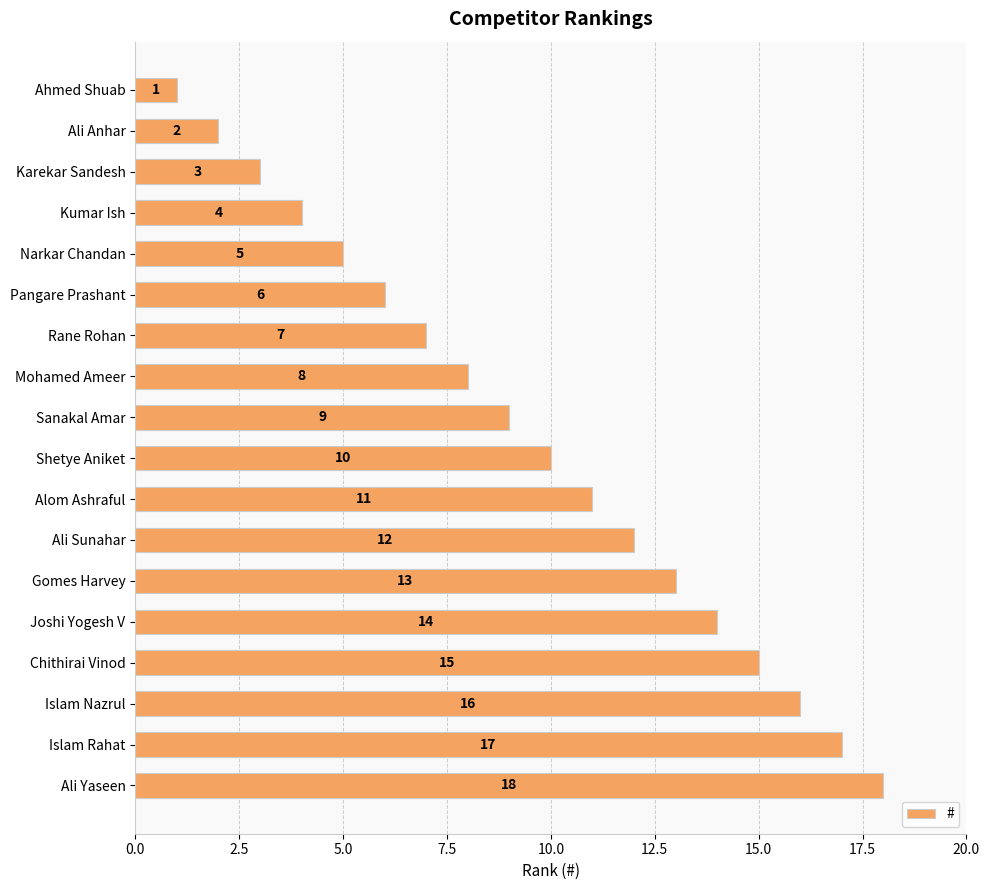

What is the value of the 1st bar from the top?

1